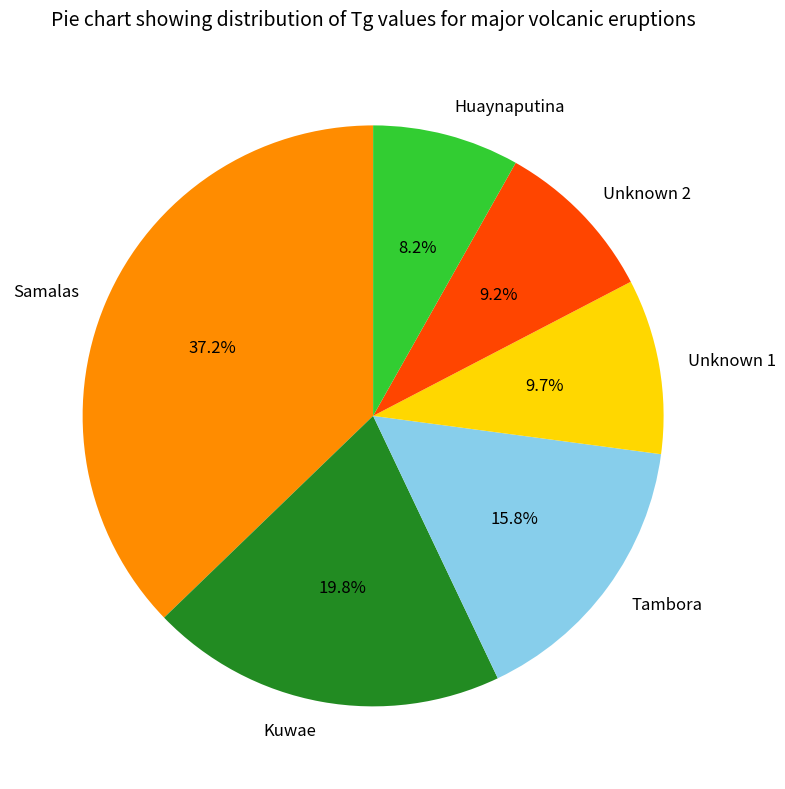

Which category has the biggest portion of the pie?

Samalas